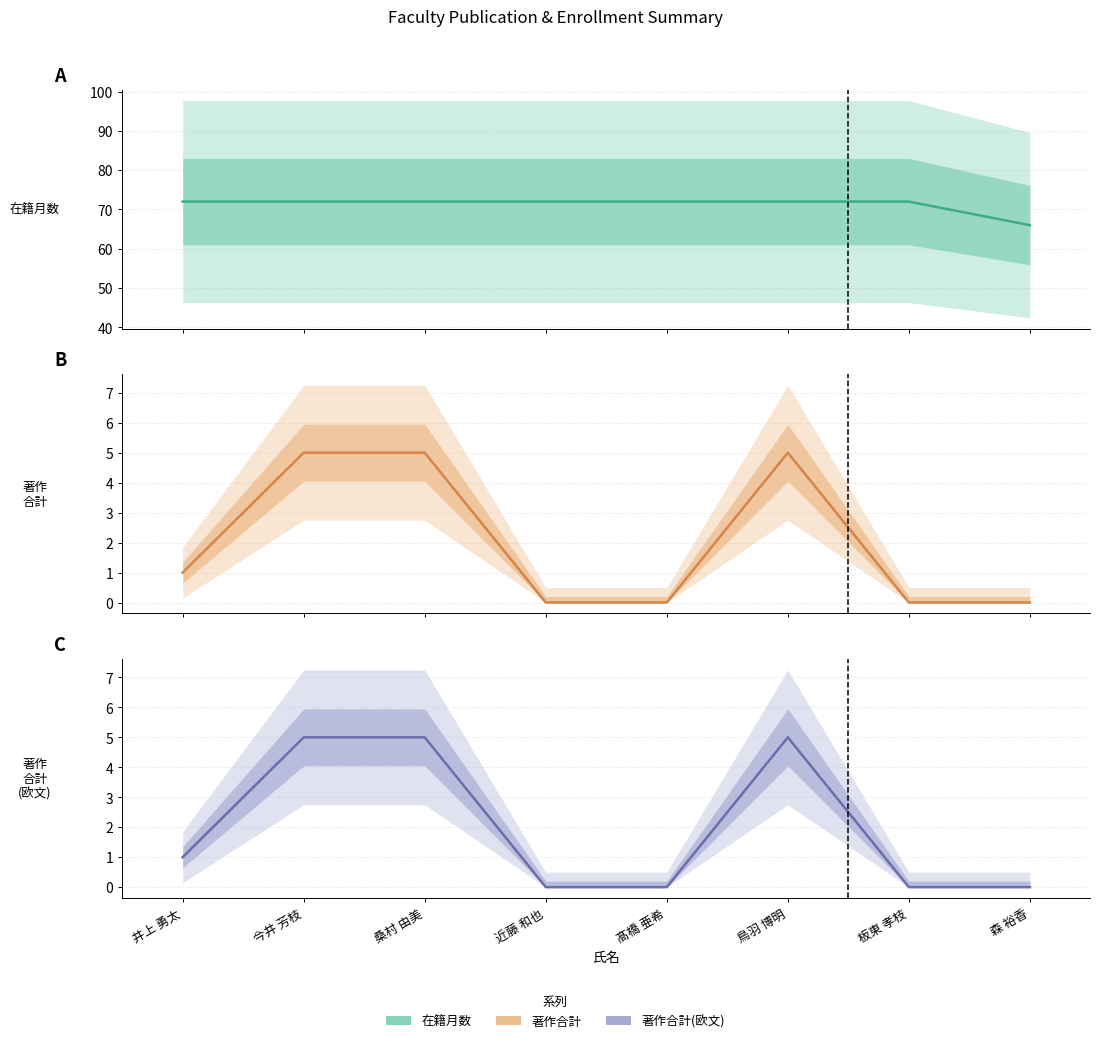

Where does the 著作合計(欧文) series first go above 1?

今井 芳枝